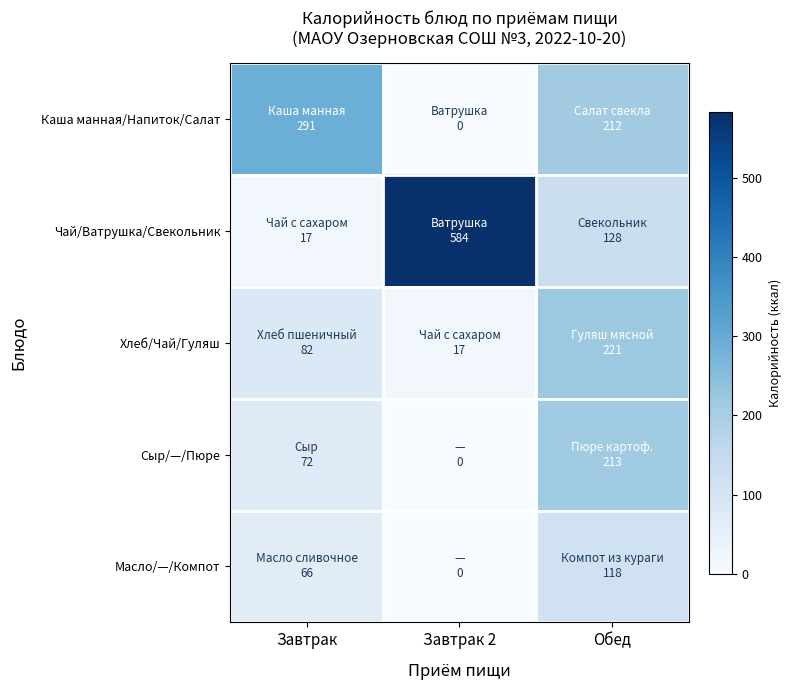

Rank the series at Обед from highest to lowest value.

Хлеб/Чай/Гуляш, Сыр/—/Пюре, Каша манная/Напиток/Салат, Чай/Ватрушка/Свекольник, Масло/—/Компот